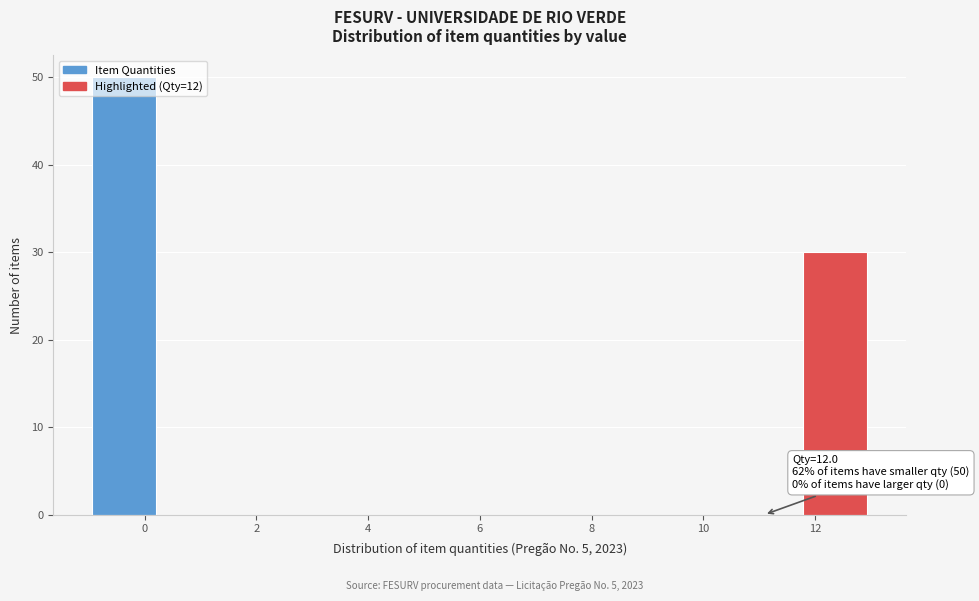

Which range on the x-axis has the tallest bar?

-1.0 to 0.2